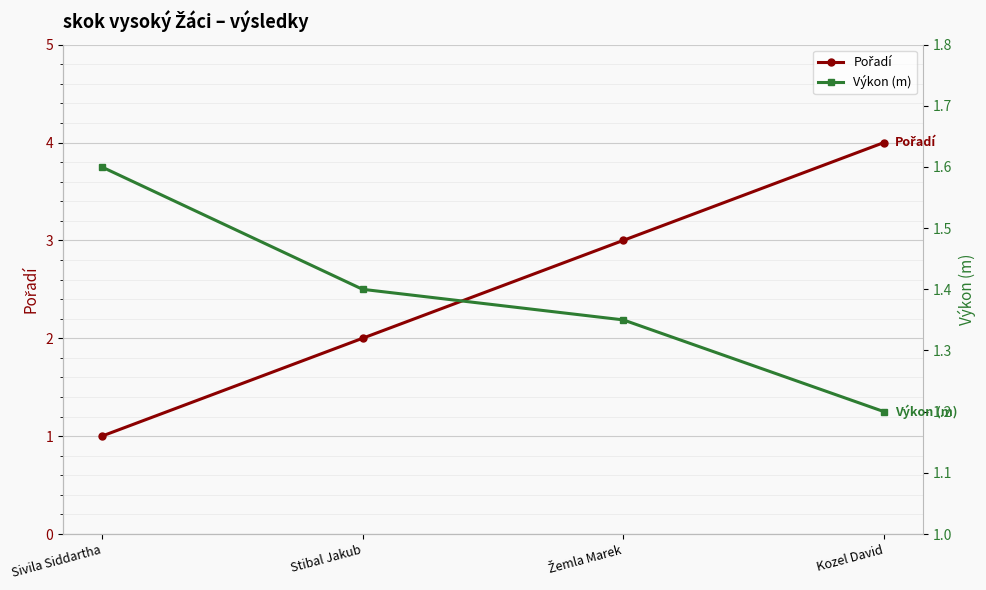

Which series has the widest spread of values?

Pořadí